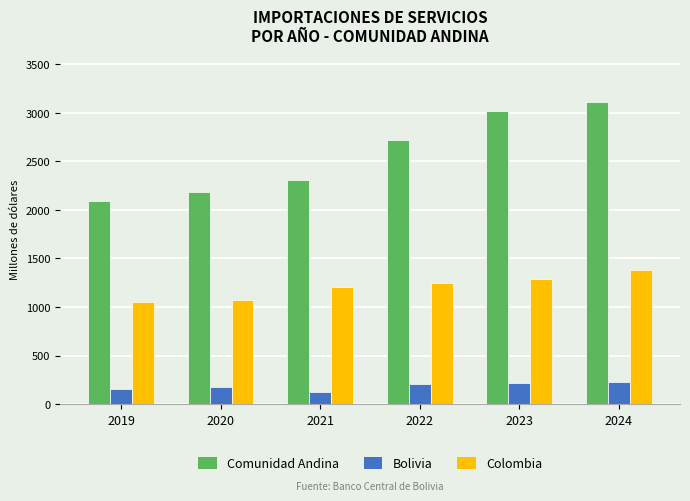

Rank the series by their average value, from highest to lowest.

Comunidad Andina, Colombia, Bolivia